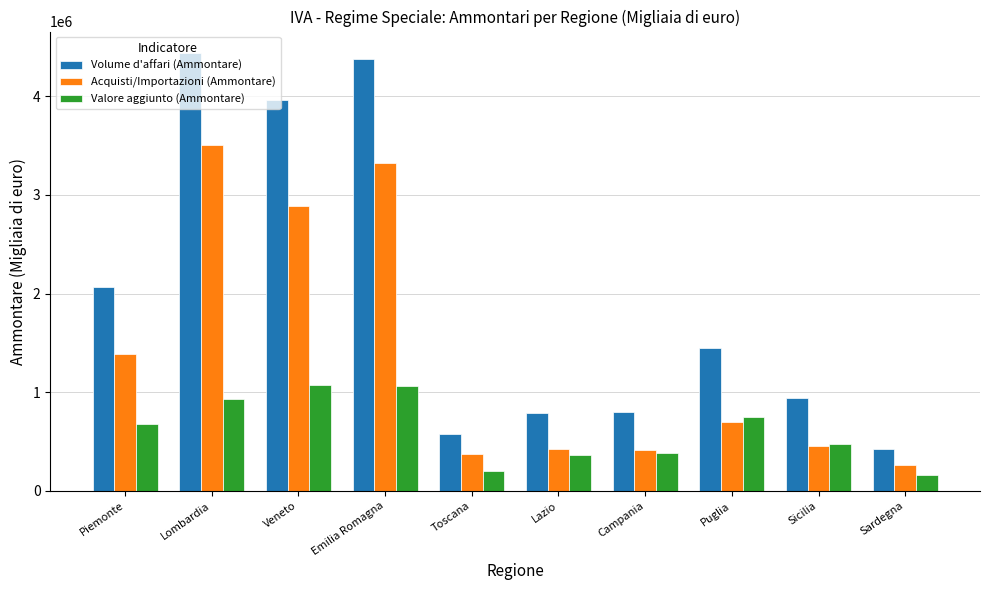

What is the minimum value for Volume d'affari (Ammontare)?

425258